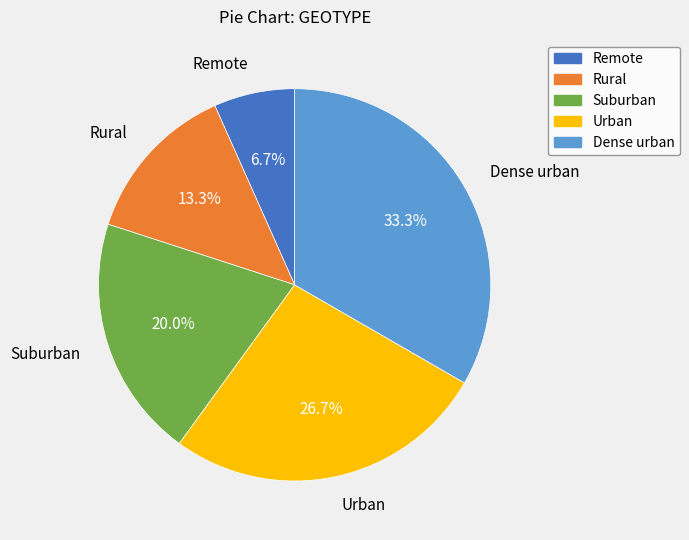

Which category has the biggest portion of the pie?

Dense urban